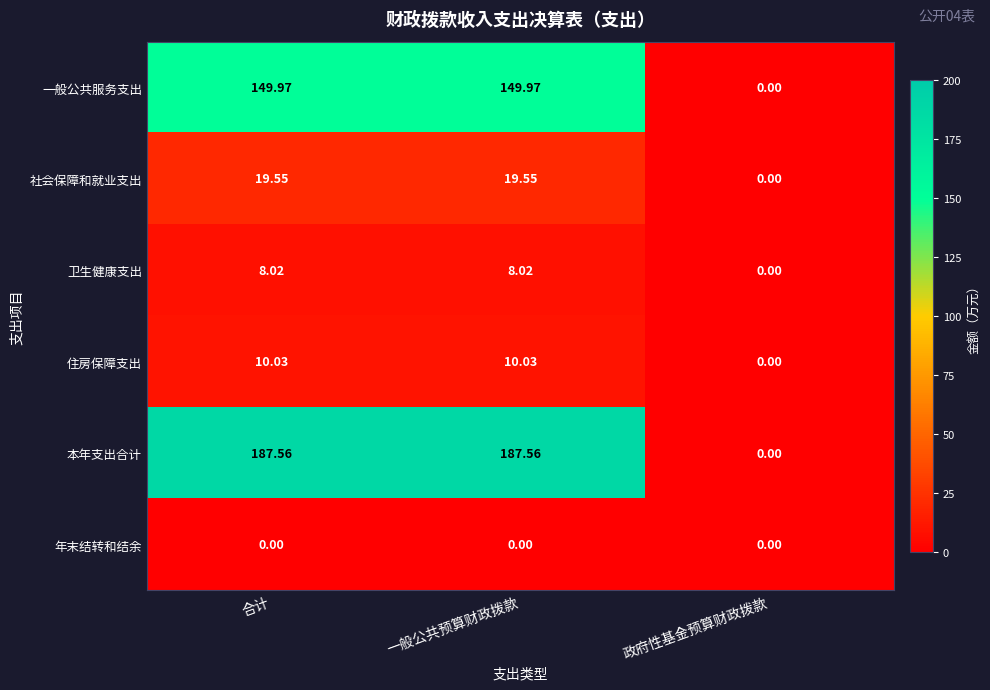

Count the number of data series in this chart.

6